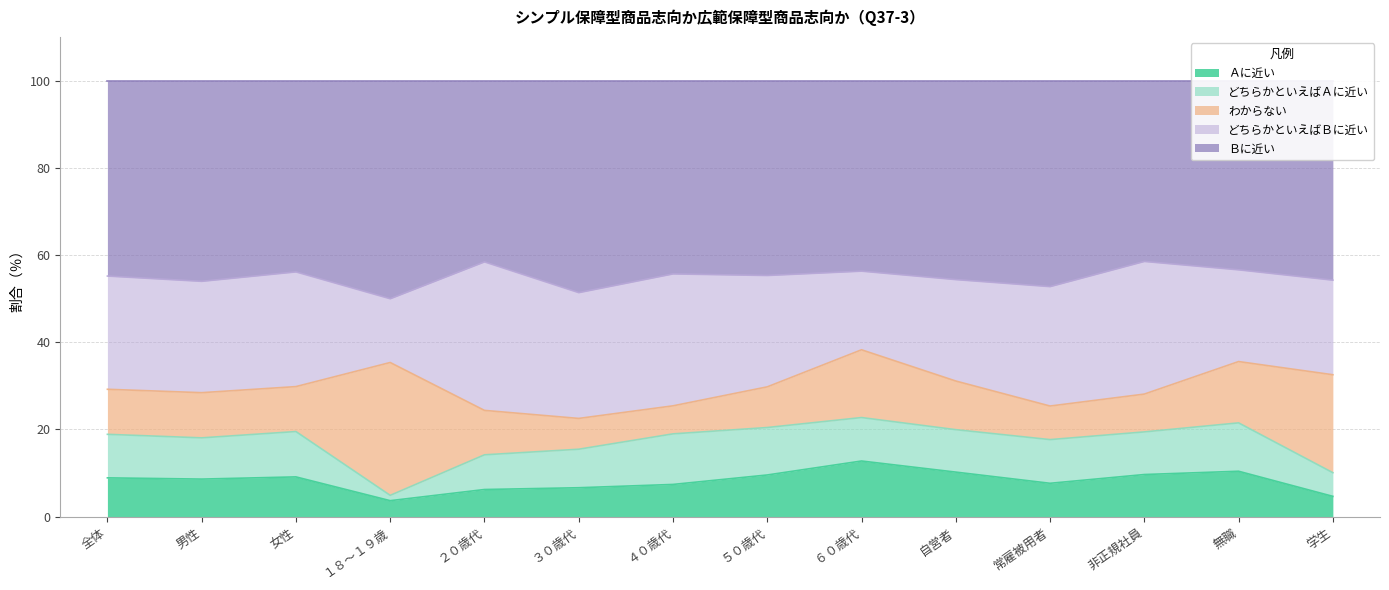

What is the value of the どちらかといえばＢに近い point at the 3rd from the left?

26.3